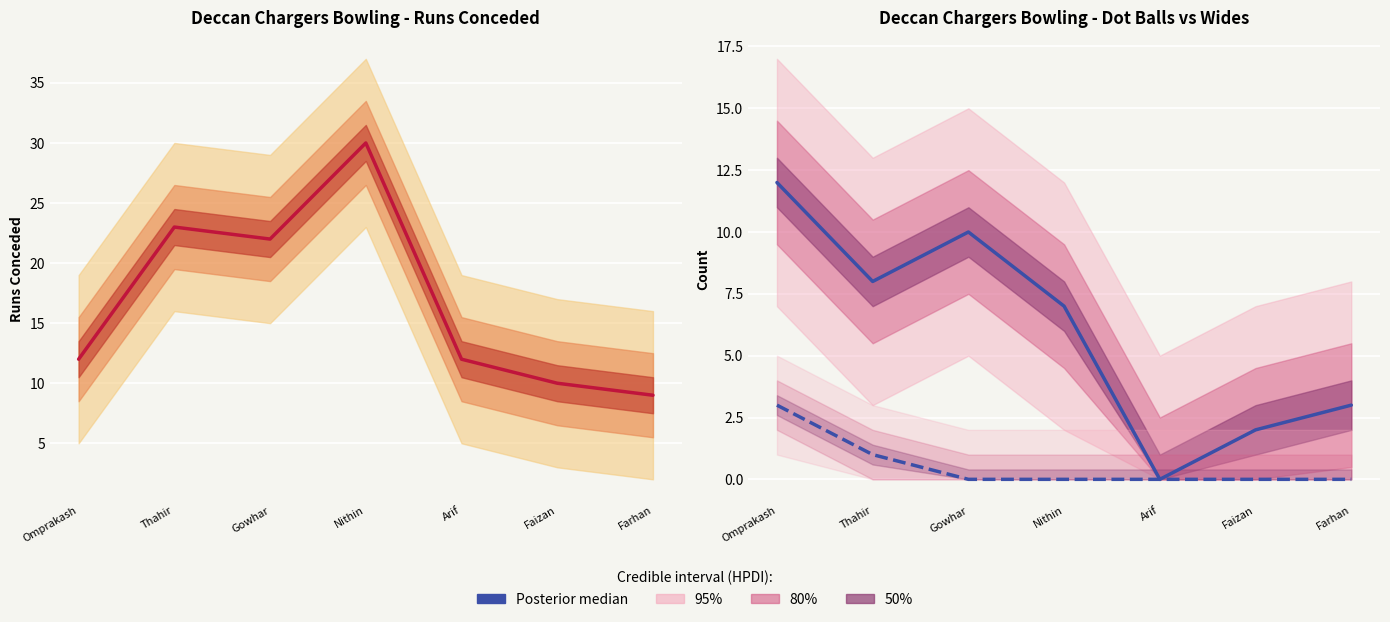

True or false: Wides (median) and Runs (median) intersect in this chart.

False